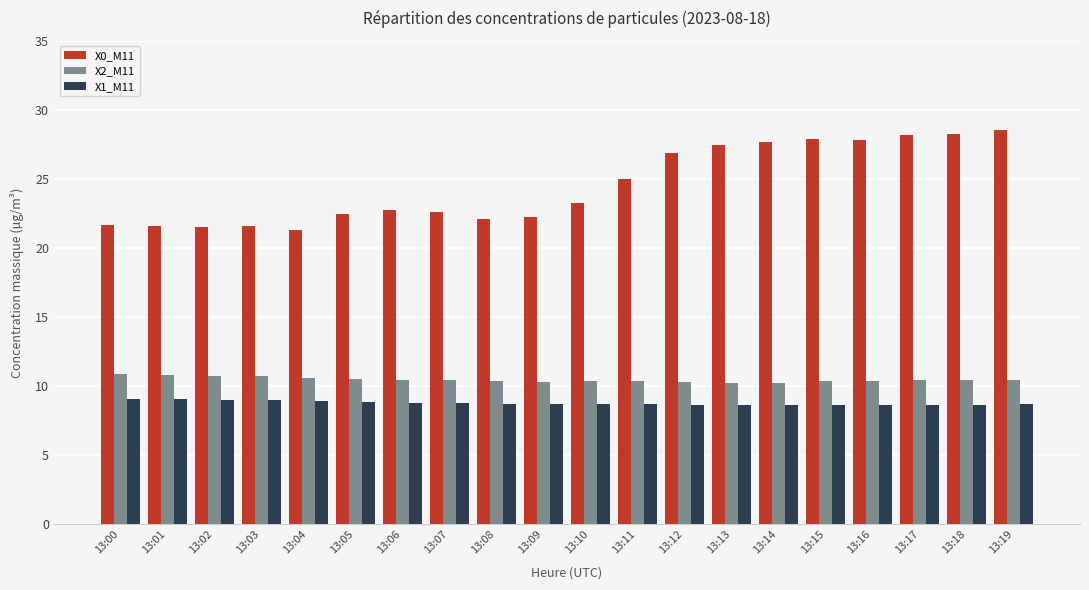

Which series has the largest range (max minus min)?

X0_M11